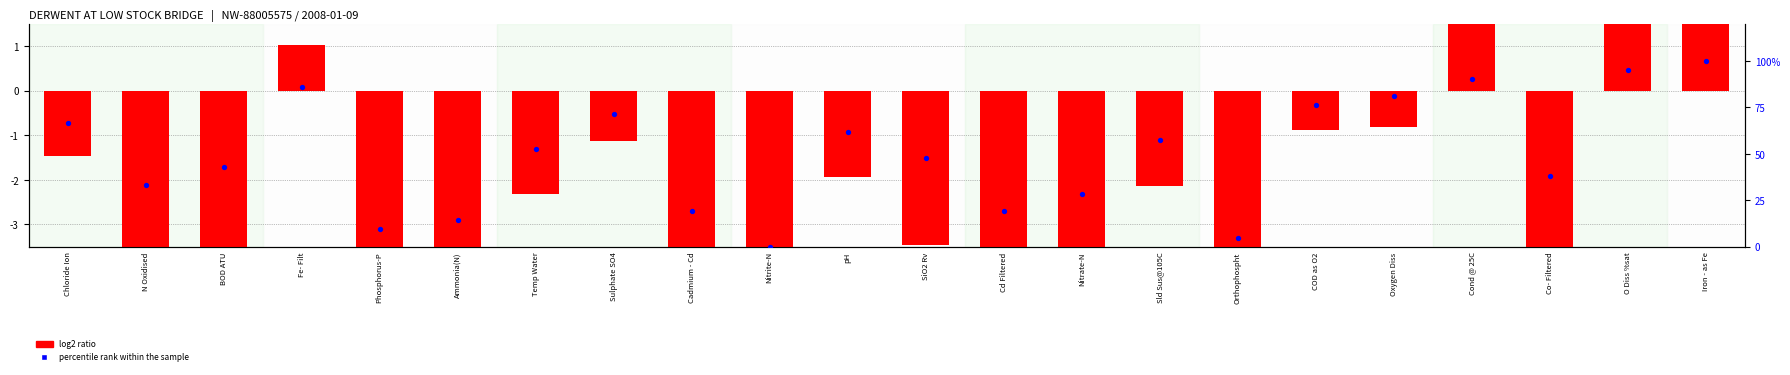

Which series has the widest spread of Y values?

percentile rank within the sample